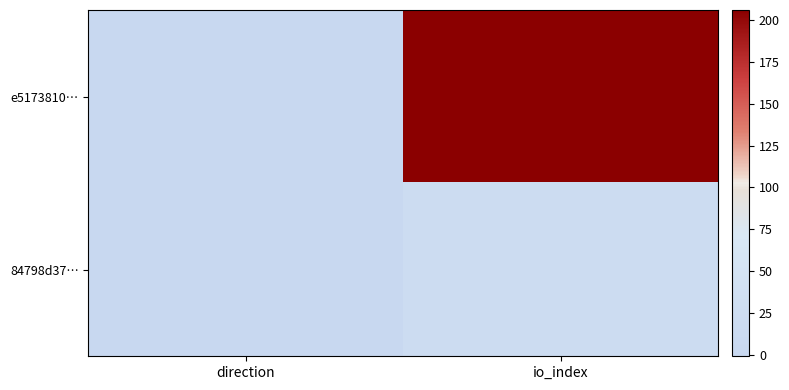

What is the total value across all series at io_index?

226